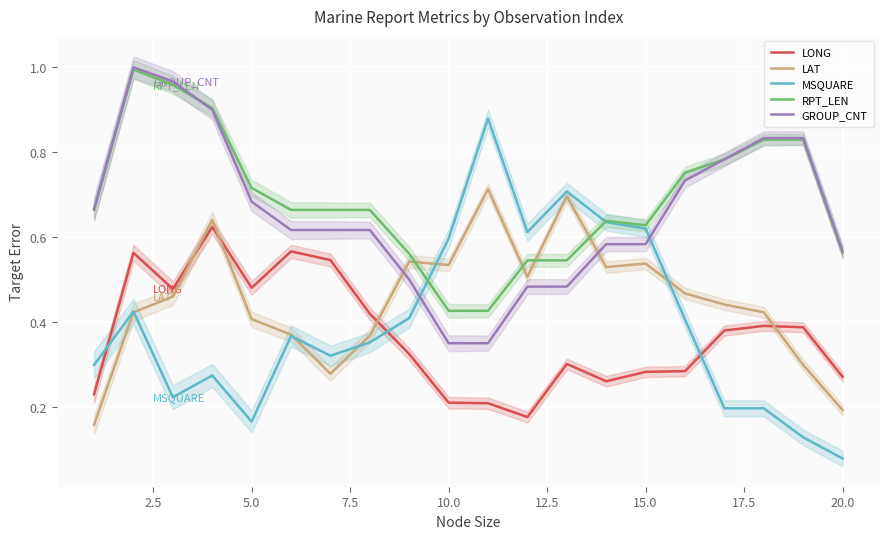

What is the lowest value of the MSQUARE series?

0.1